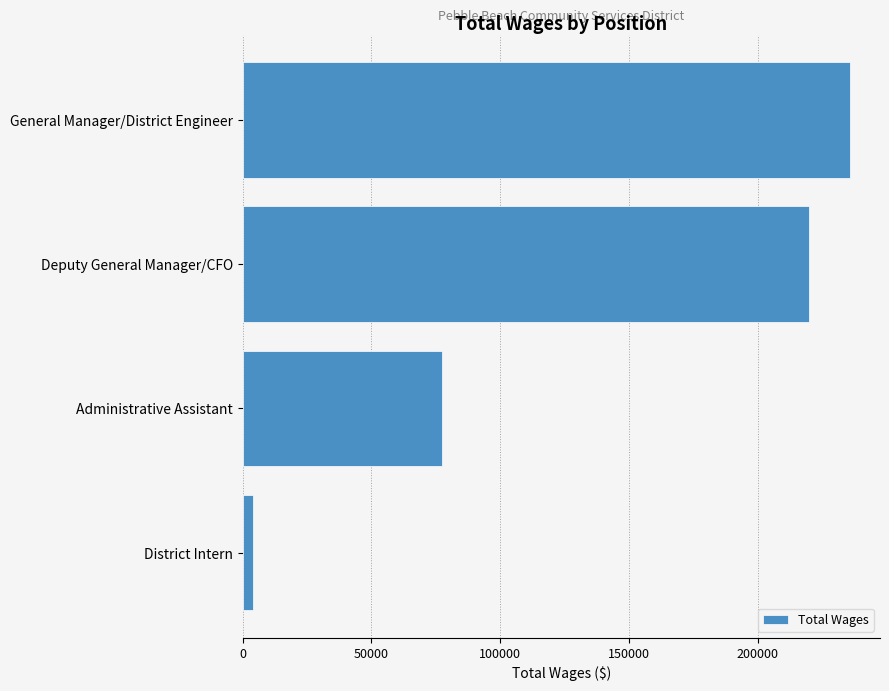

True or false: the data shows 235708 at General Manager/District Engineer.

True